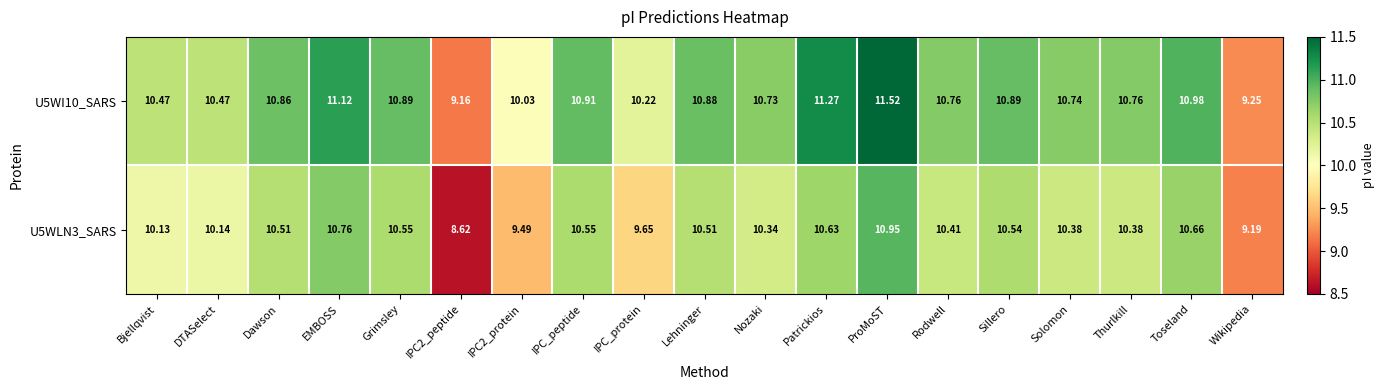

Which label corresponds to the largest value in the chart?

ProMoST